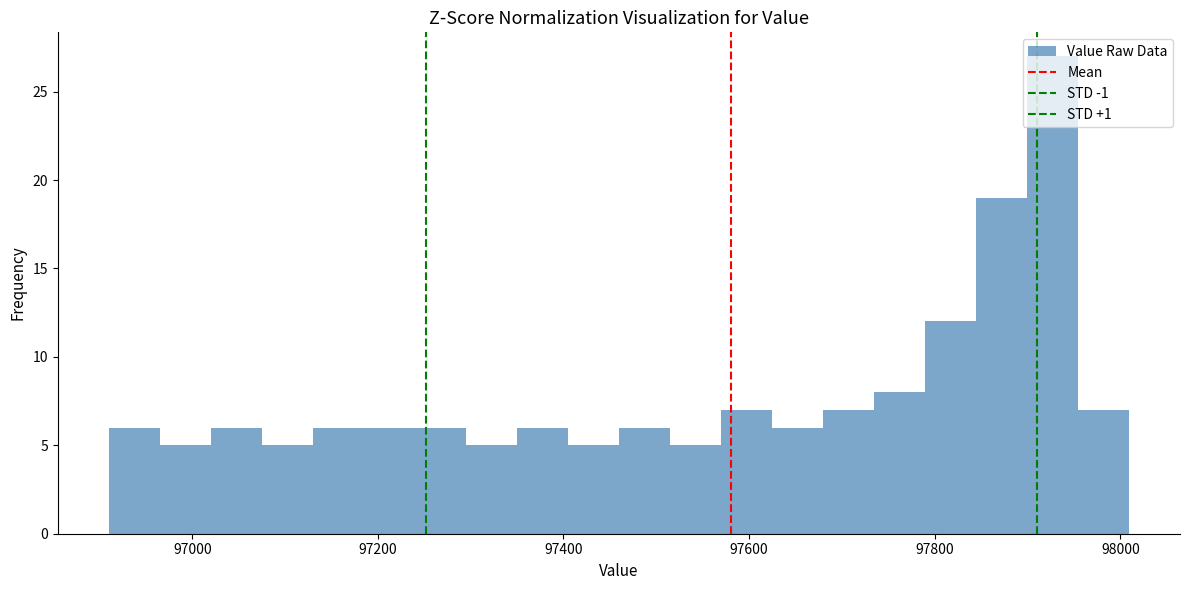

Around what value on the x-axis is the tallest bar? Give the approximate position of its centre, as read against the axis.

97920